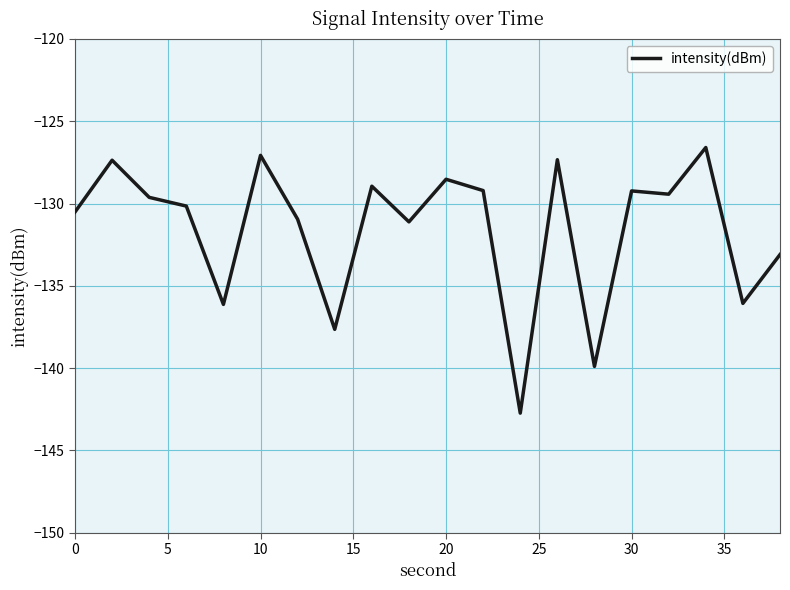

What is the smallest value displayed?

-142.7